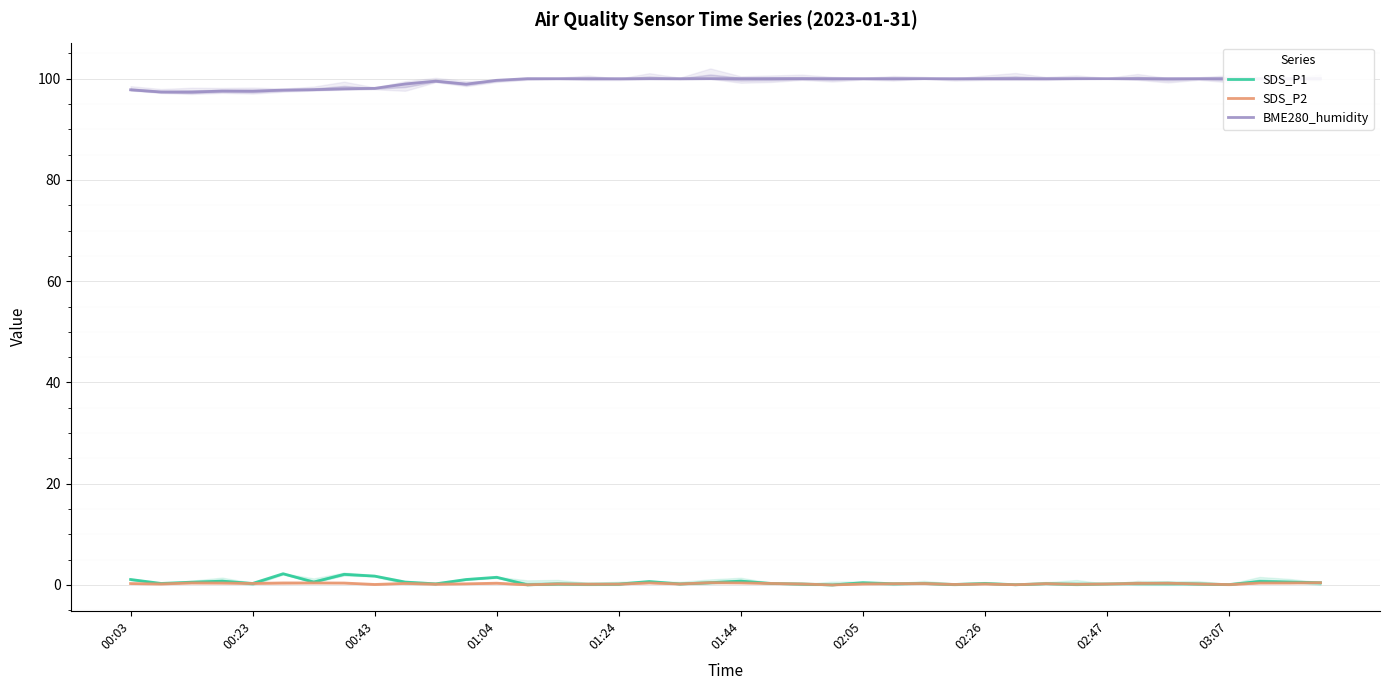

Rank the series by their maximum value, from lowest to highest.

SDS_P2, SDS_P1, BME280_humidity